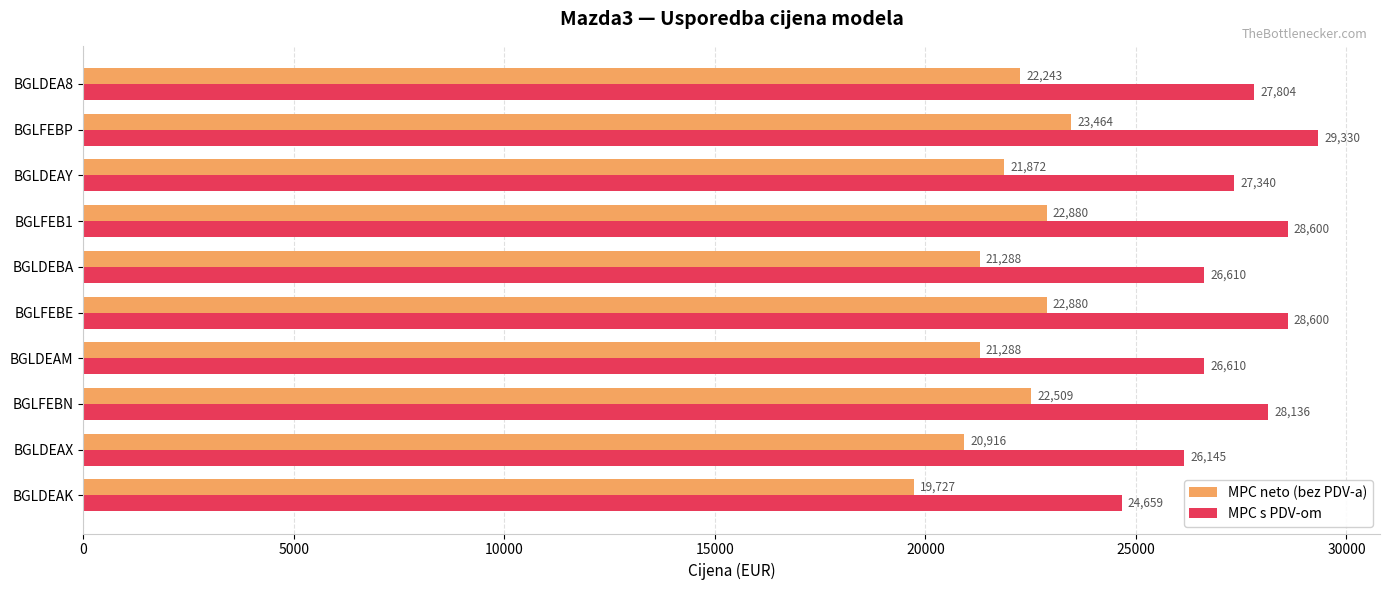

Is the value of MPC s PDV-om at BGLFEB1 greater than the value of MPC neto (bez PDV-a) at BGLFEBP?

Yes